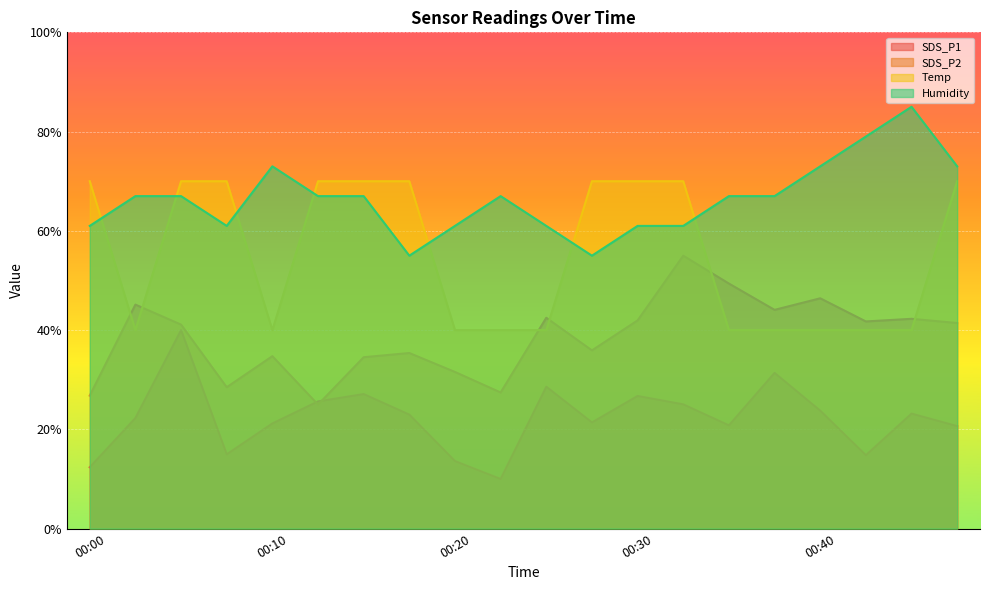

Which series changed the most between 00:13 and 00:37?

Temp